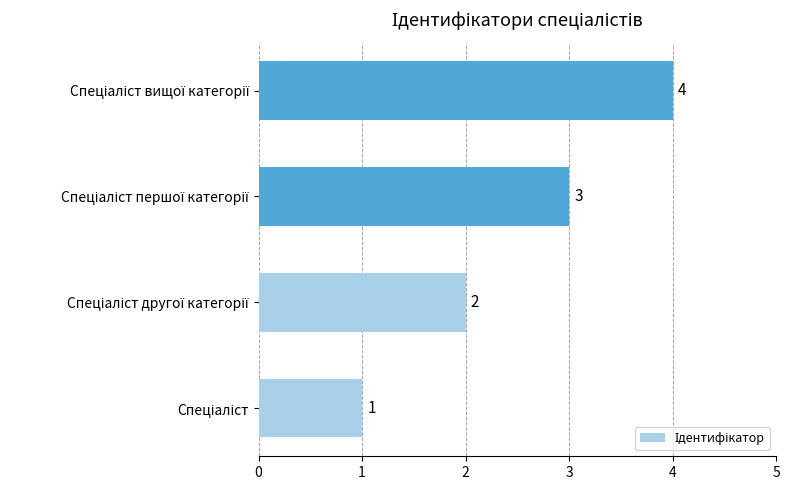

How many values are between 2 and 4?

3